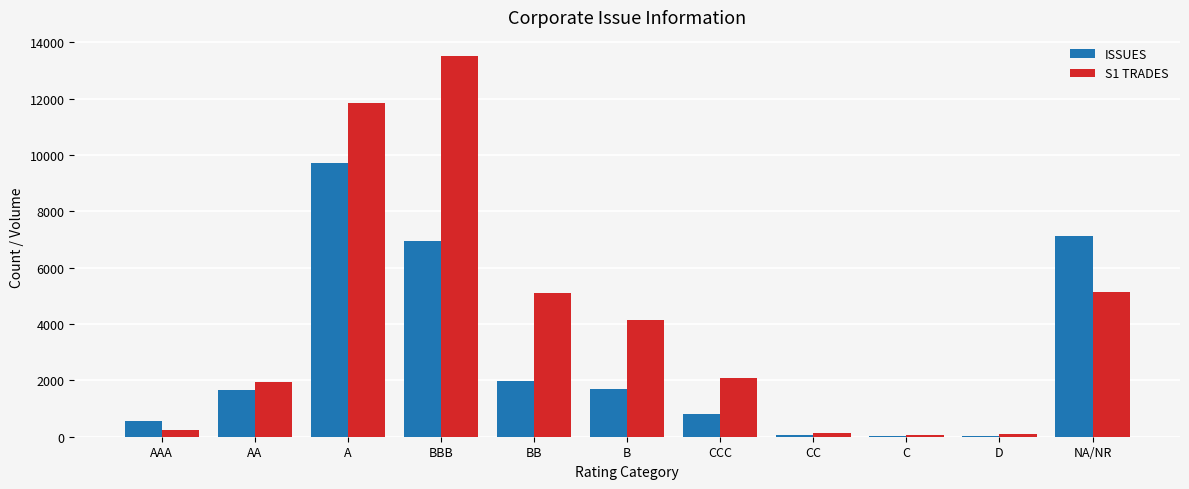

What is the sum of all S1 TRADES values?

44344.1